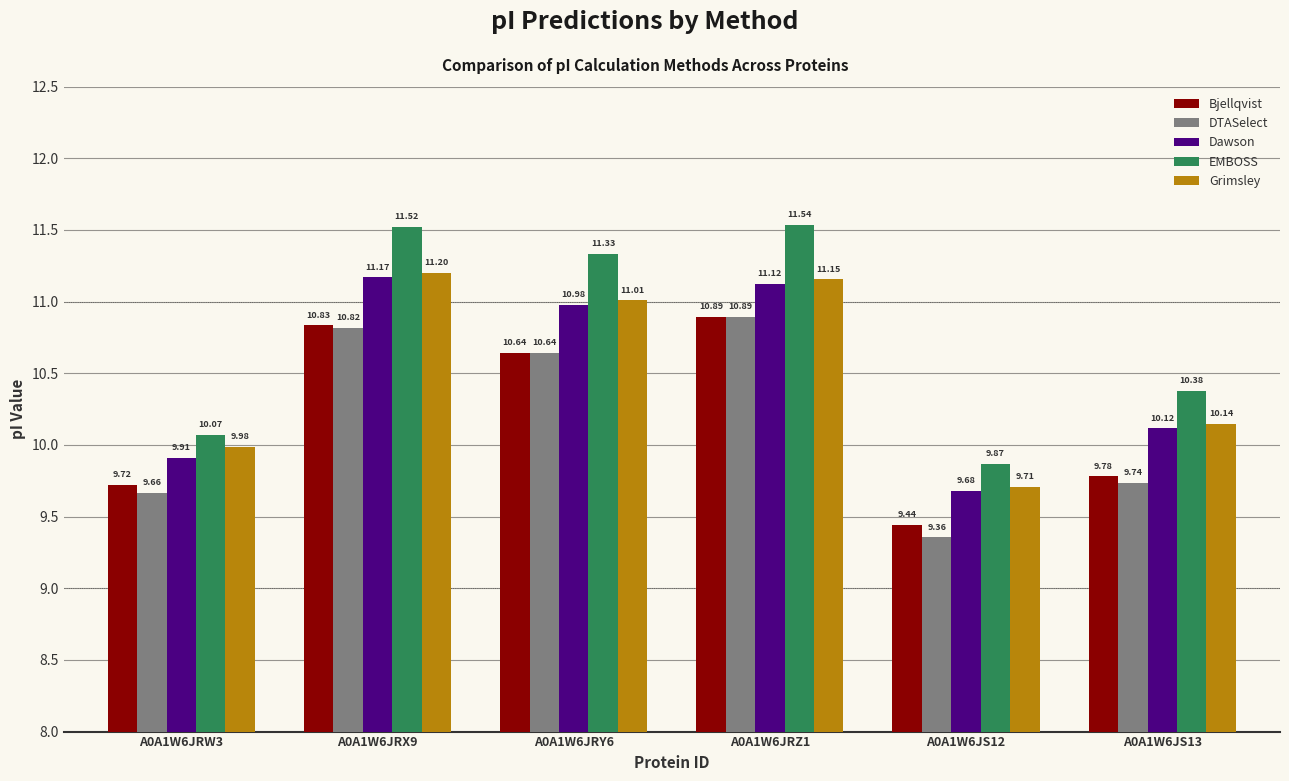

Reading left to right, what are all the values shown in this chart?

Bjellqvist: A0A1W6JRW3=9.7	A0A1W6JRX9=10.8	A0A1W6JRY6=10.6	A0A1W6JRZ1=10.9	A0A1W6JS12=9.4	A0A1W6JS13=9.8
DTASelect: A0A1W6JRW3=9.7	A0A1W6JRX9=10.8	A0A1W6JRY6=10.6	A0A1W6JRZ1=10.9	A0A1W6JS12=9.4	A0A1W6JS13=9.7
Dawson: A0A1W6JRW3=9.9	A0A1W6JRX9=11.2	A0A1W6JRY6=11.0	A0A1W6JRZ1=11.1	A0A1W6JS12=9.7	A0A1W6JS13=10.1
EMBOSS: A0A1W6JRW3=10.1	A0A1W6JRX9=11.5	A0A1W6JRY6=11.3	A0A1W6JRZ1=11.5	A0A1W6JS12=9.9	A0A1W6JS13=10.4
Grimsley: A0A1W6JRW3=10.0	A0A1W6JRX9=11.2	A0A1W6JRY6=11.0	A0A1W6JRZ1=11.2	A0A1W6JS12=9.7	A0A1W6JS13=10.1